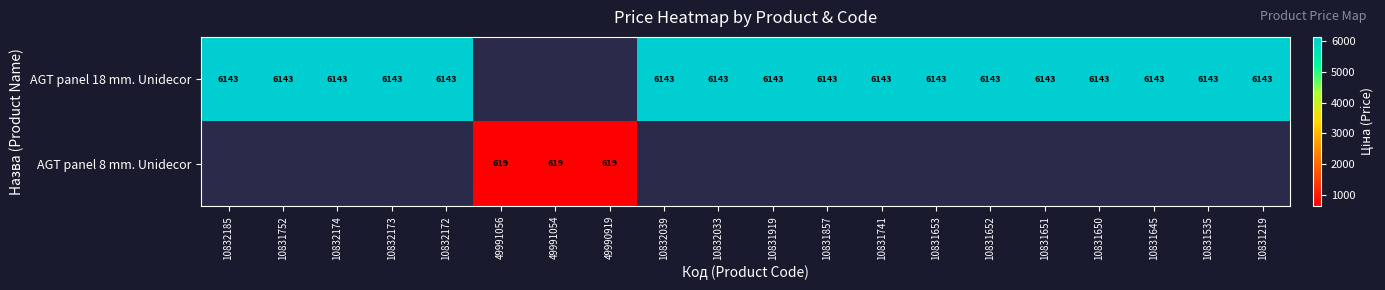

Is the value of AGT panel 18 mm. Unidecor at 10831857 greater than the value of AGT panel 8 mm. Unidecor at 49991056?

Yes